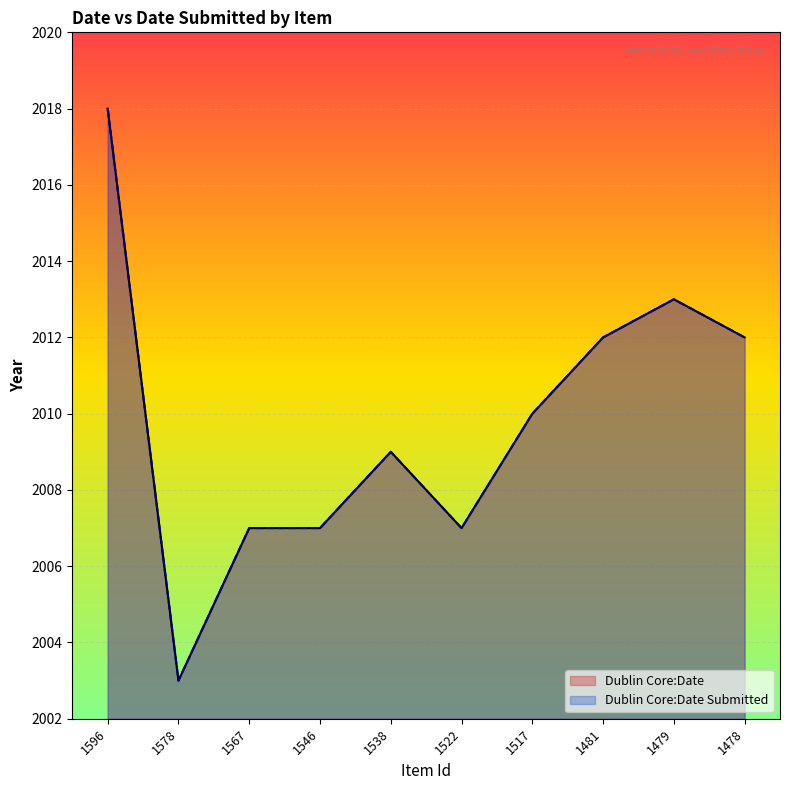

Which series has the largest range (max minus min)?

Dublin Core:Date